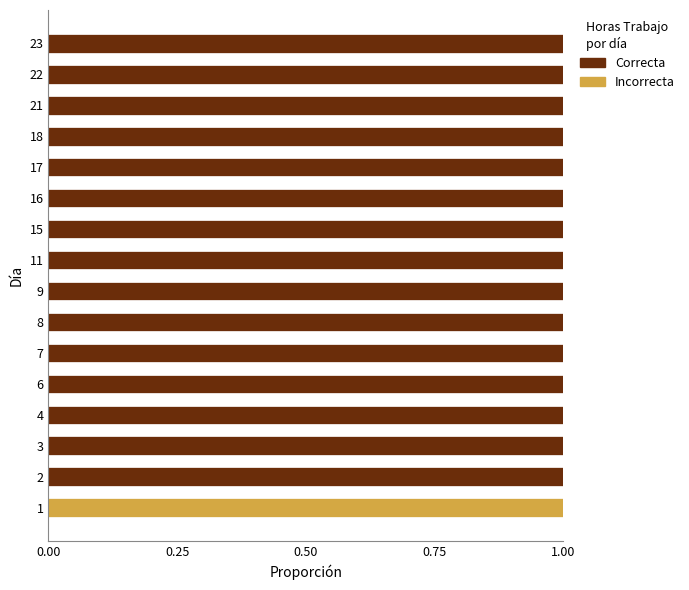

True or false: Incorrecta has a value of 0 at 11.

True